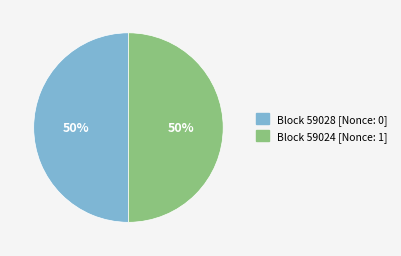

The Block 59024 [Nonce: 1] slice represents 50% of the pie. True or false?

True